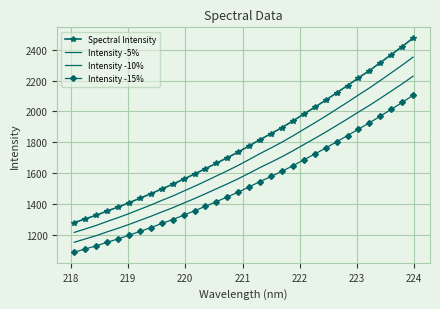

How many values in the Intensity -15% series exceed 1509?

16